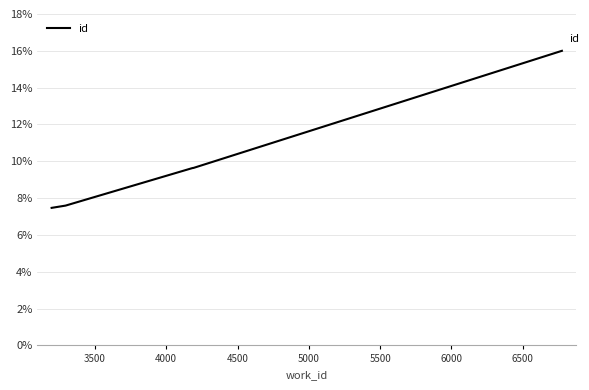

What is the greatest value displayed?

16.0